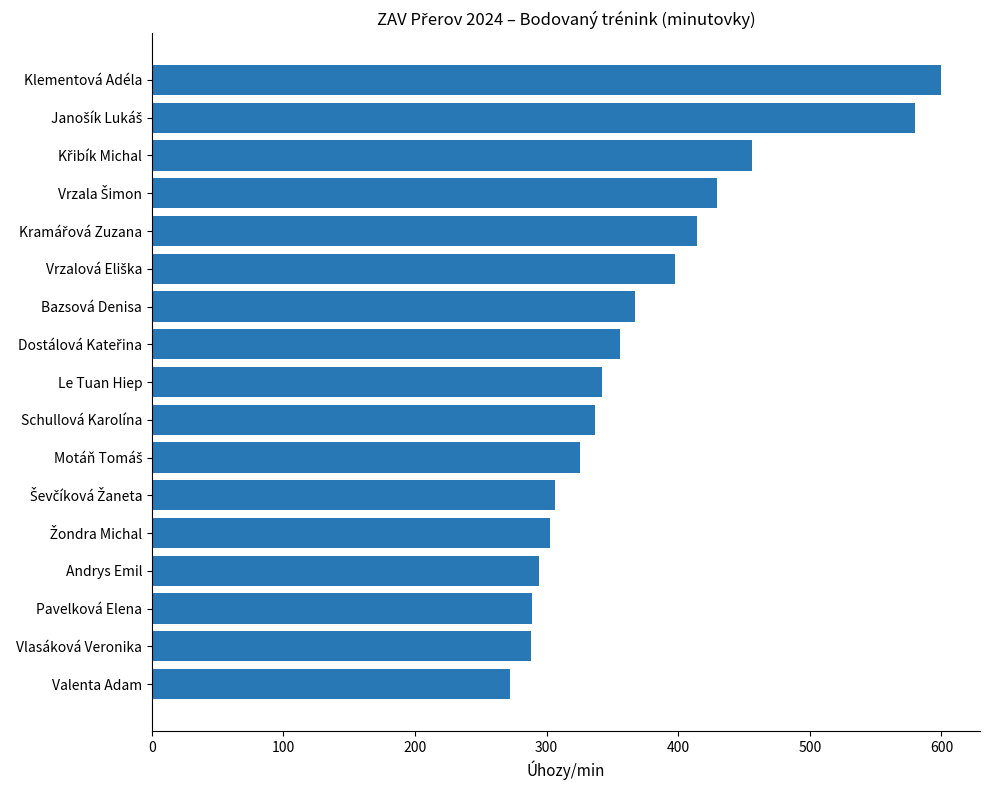

What is the smallest value displayed?

271.8